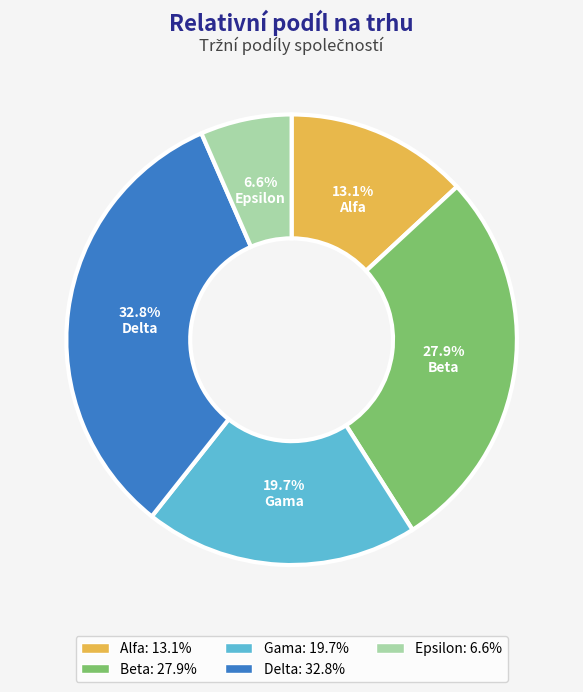

What percentage is NOT represented by Beta?

72.1%